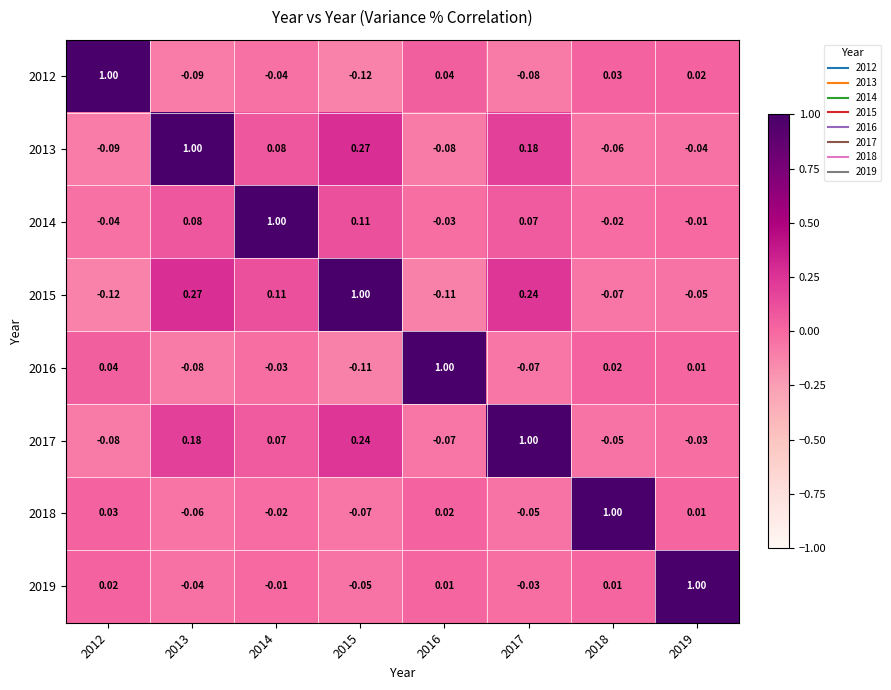

Is the value of 2018 at 2015 greater than the value of 2019 at 2016?

No